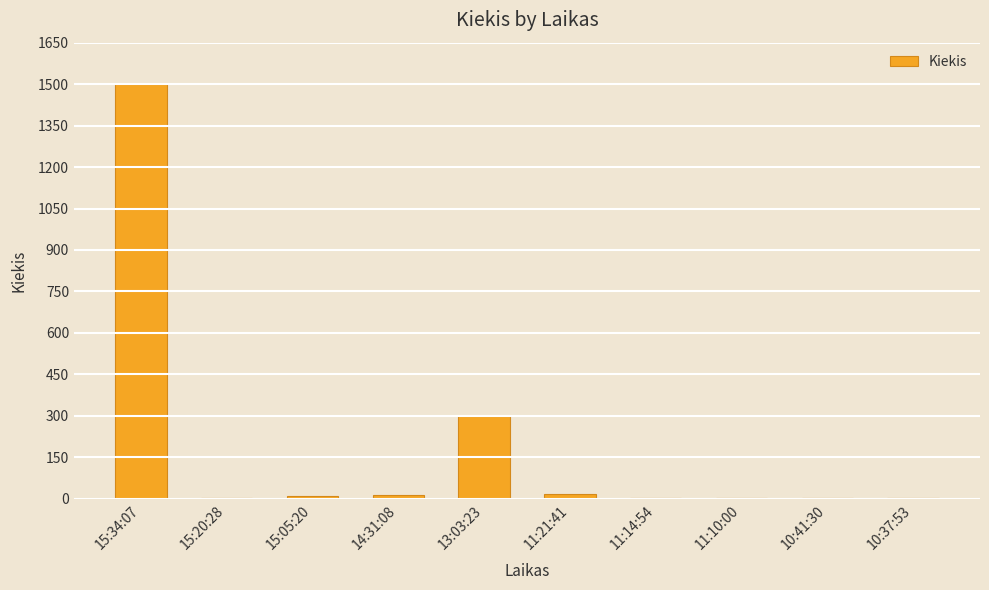

The value at 14:31:08 is 15. True or false?

True